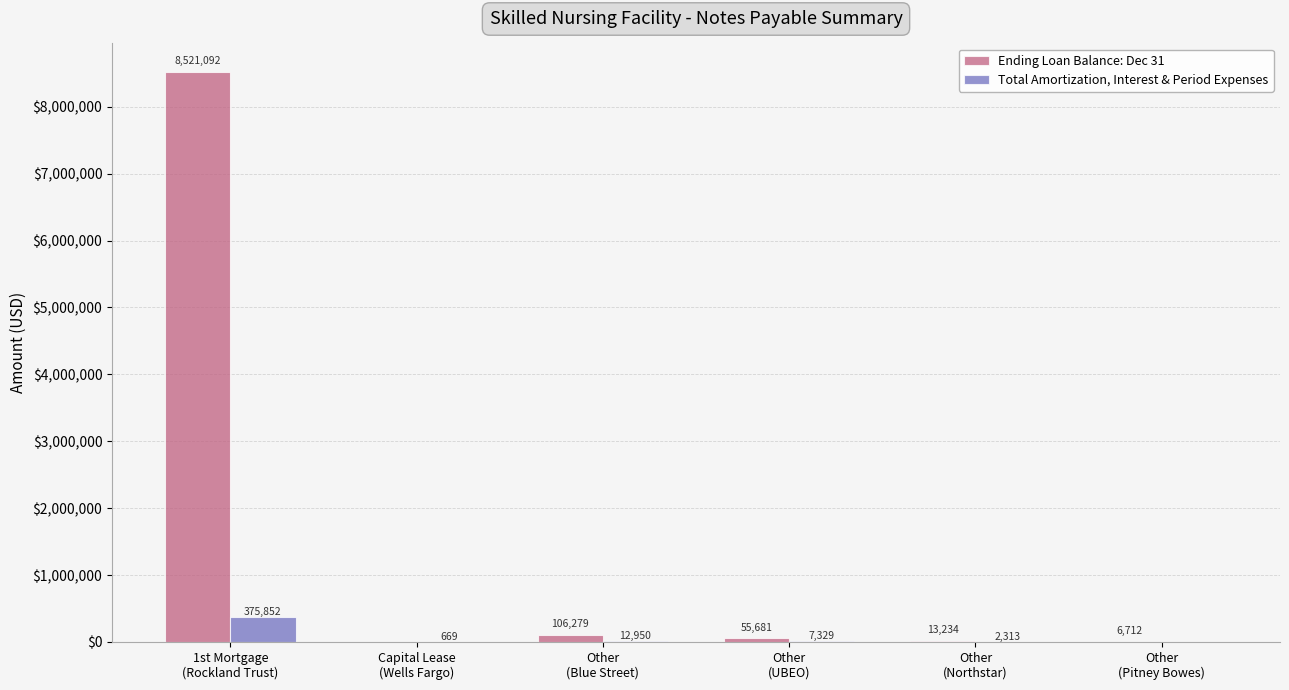

What is the highest value of the Ending Loan Balance: Dec 31 series?

8521092